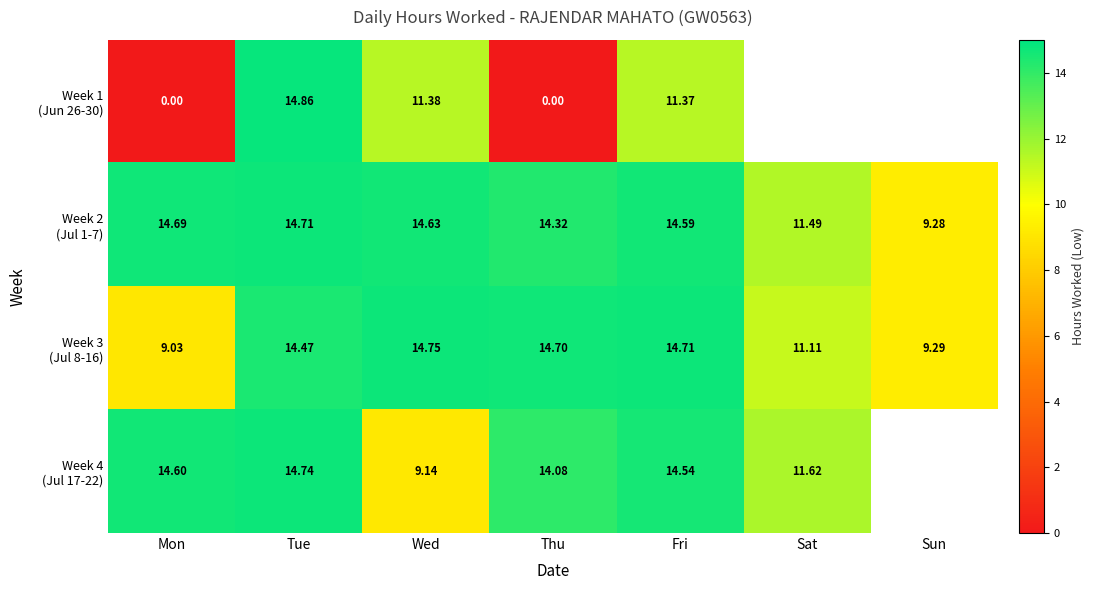

Rank the categories by Week 3 (Jul 8-16) value from highest to lowest.

Wed, Fri, Thu, Tue, Sat, Sun, Mon